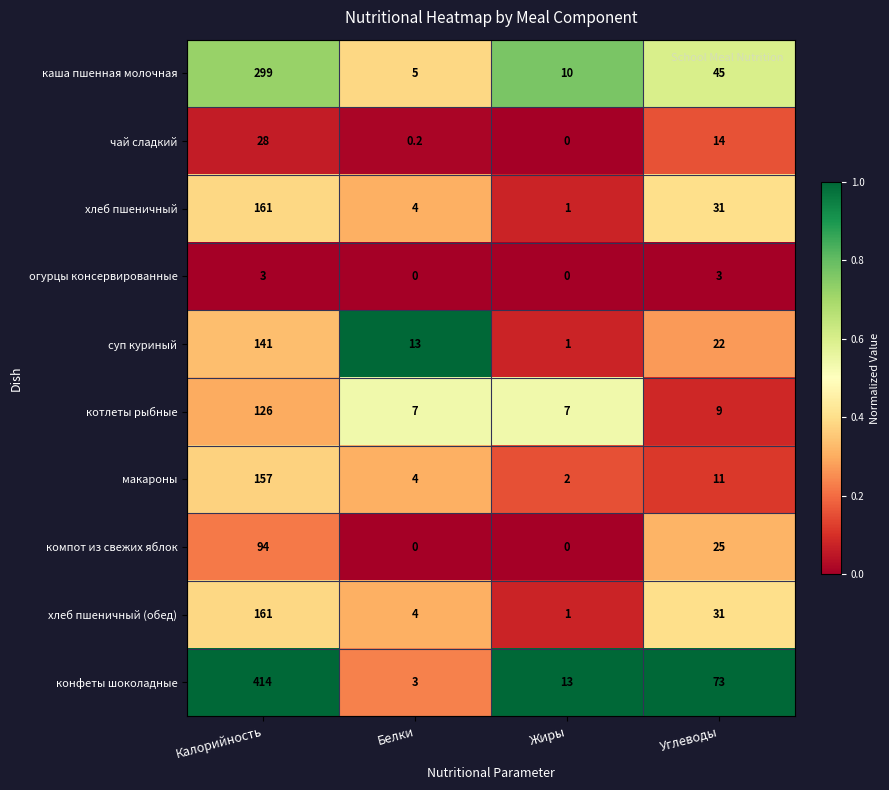

Rank the categories by чай сладкий value from lowest to highest.

Жиры, Белки, Углеводы, Калорийность